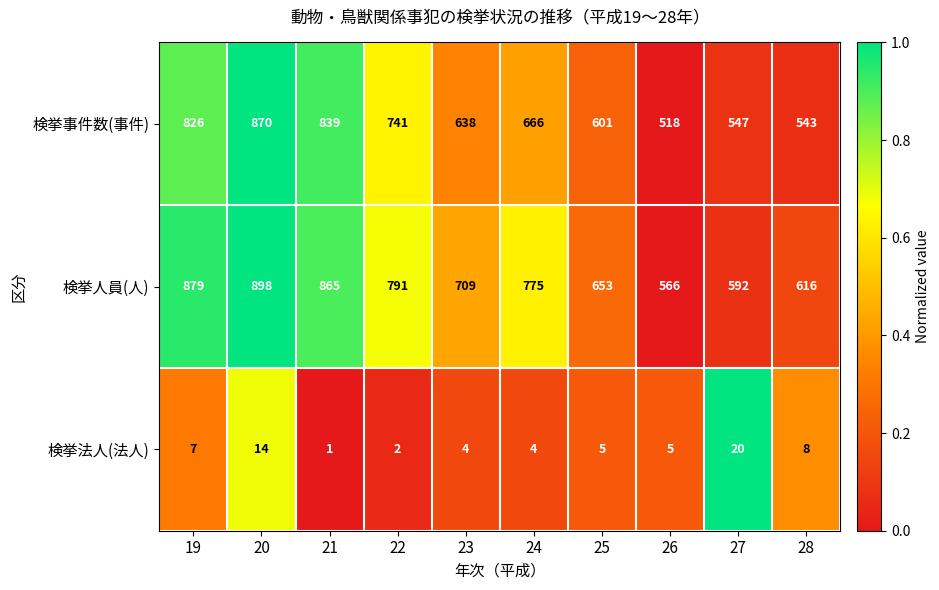

Is the value of 検挙事件数(事件) at 27 greater than the value of 検挙人員(人) at 24?

No